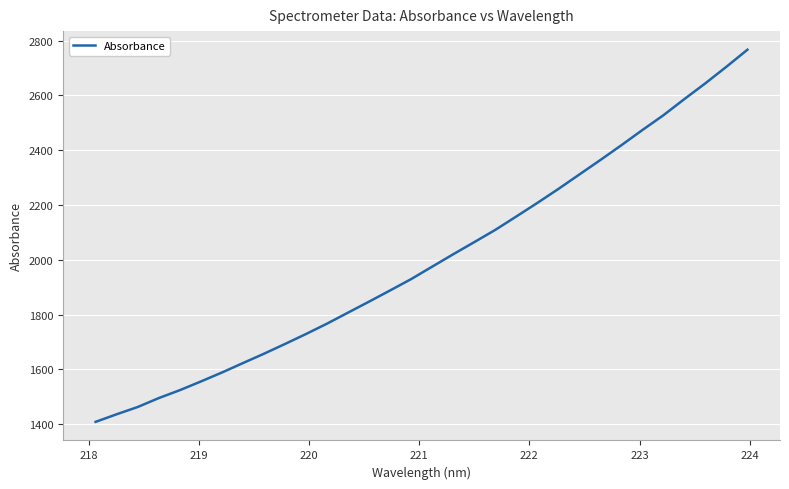

What is the maximum value shown in the chart?

2767.0